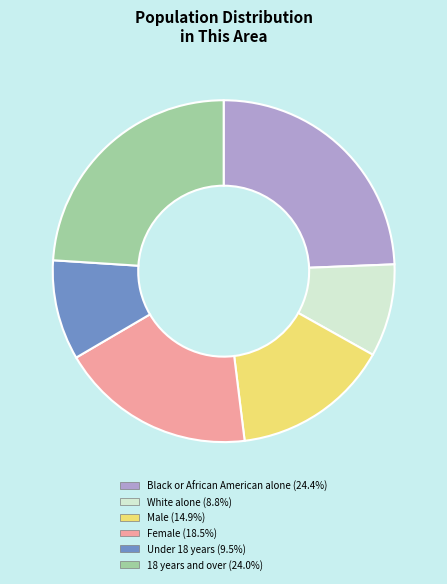

Combined, do Male (14.9%) and 18 years and over (24.0%) account for over 50%?

No